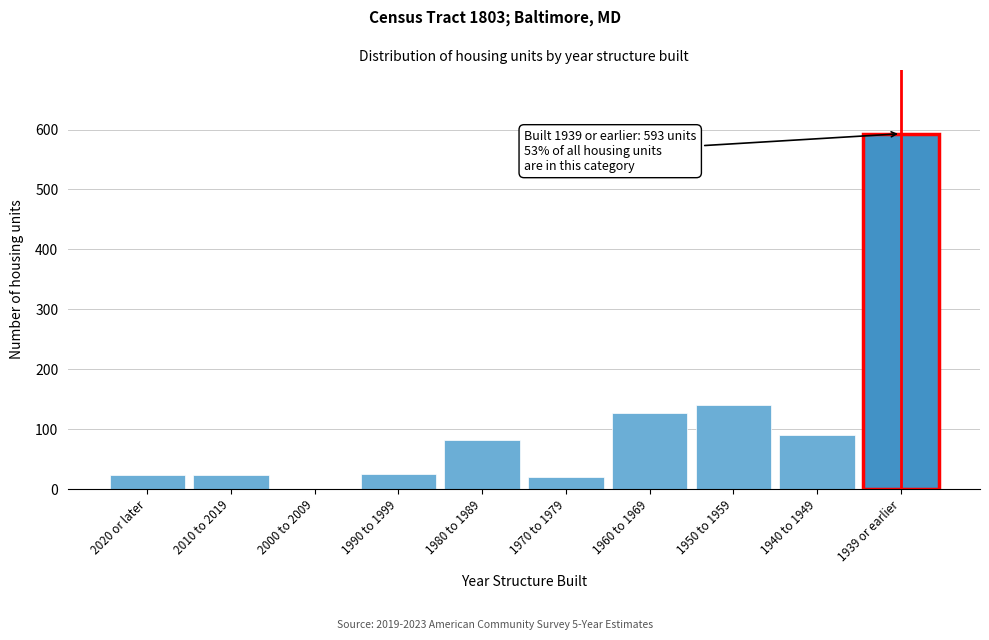

What is the sum of all values?

1125